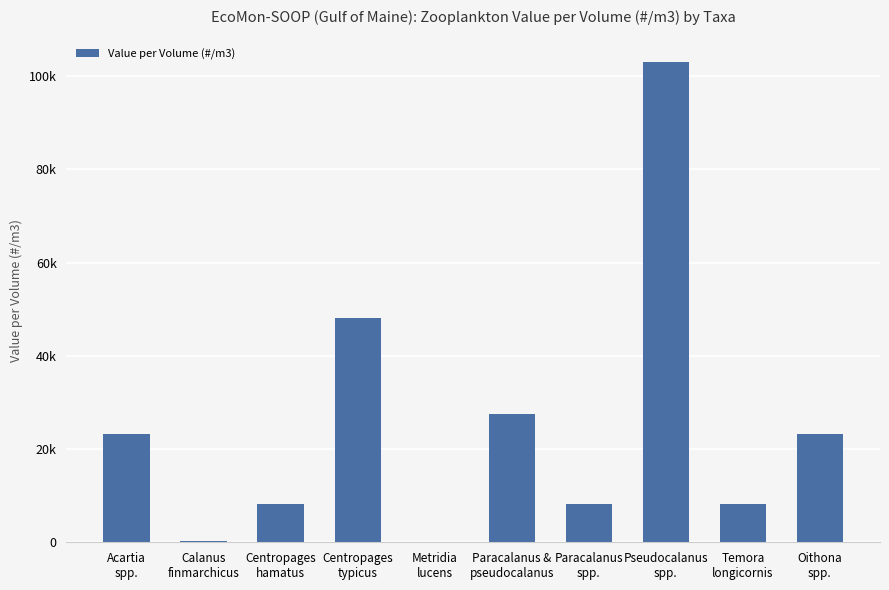

Approximately how many times larger is the value at Temora
longicornis compared to Paracalanus &
pseudocalanus?

0.3